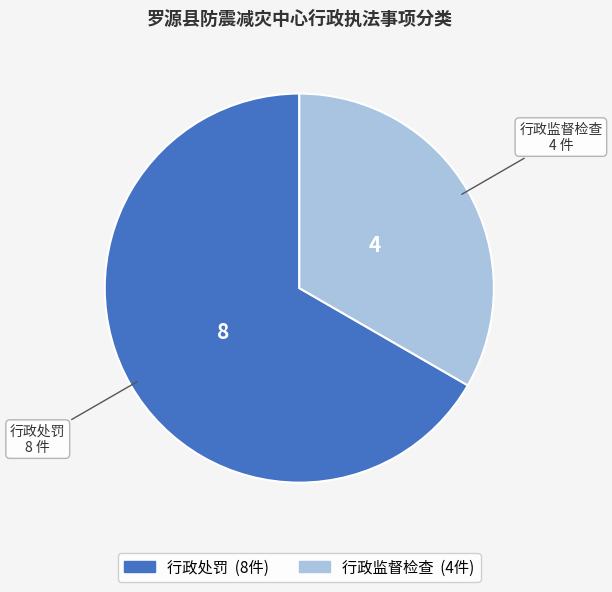

What is the ratio of the value at 行政处罚 to the value at 行政监督检查?

2.0